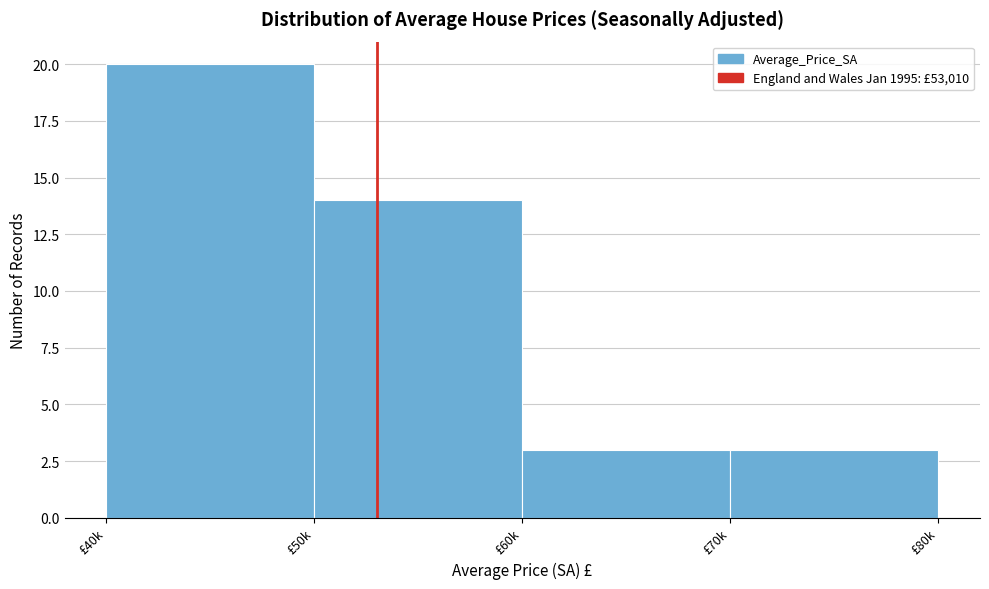

Reading left to right, what are all the values shown in this chart?

£40k=20	£50k=14	£60k=3	£70k=3